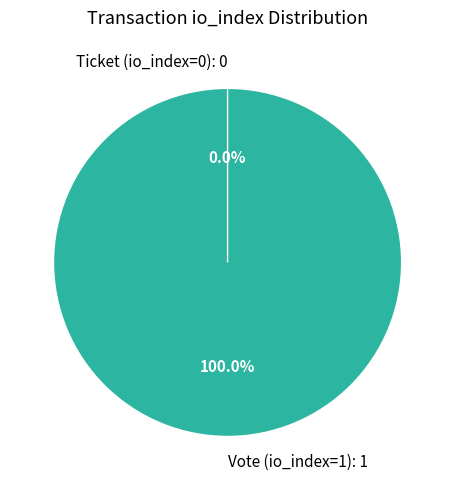

To the nearest percent, what is the difference between the Vote (io_index=1) and Ticket (io_index=0) slice percentages?

100%